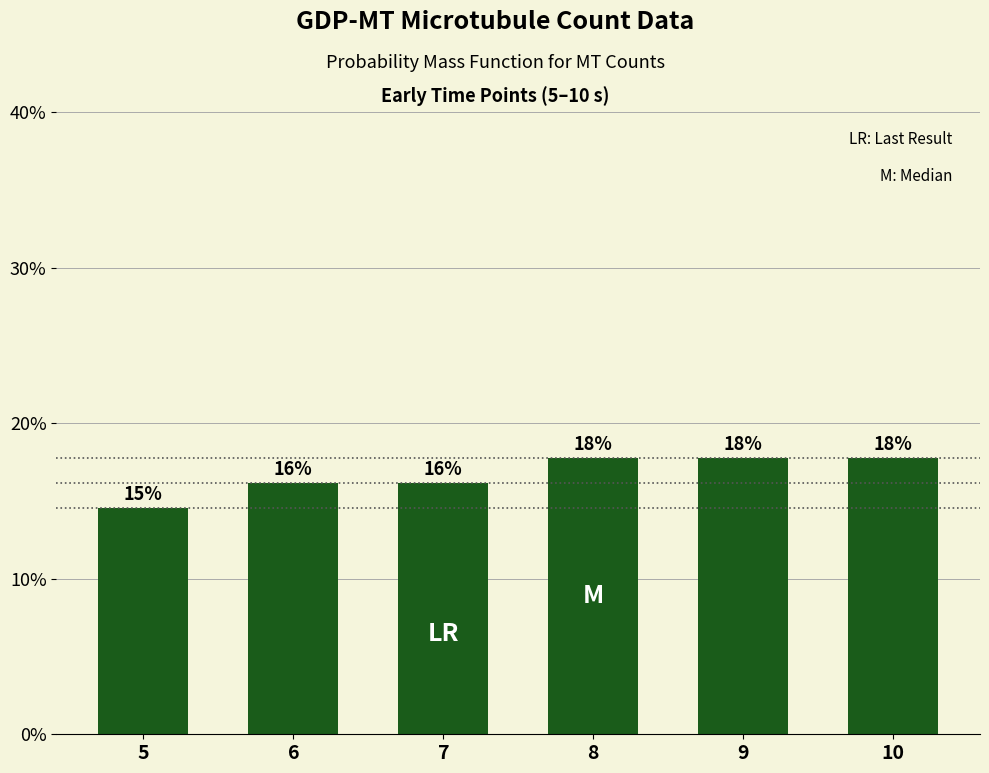

What is the value of the 2nd bar from the left?

16.1